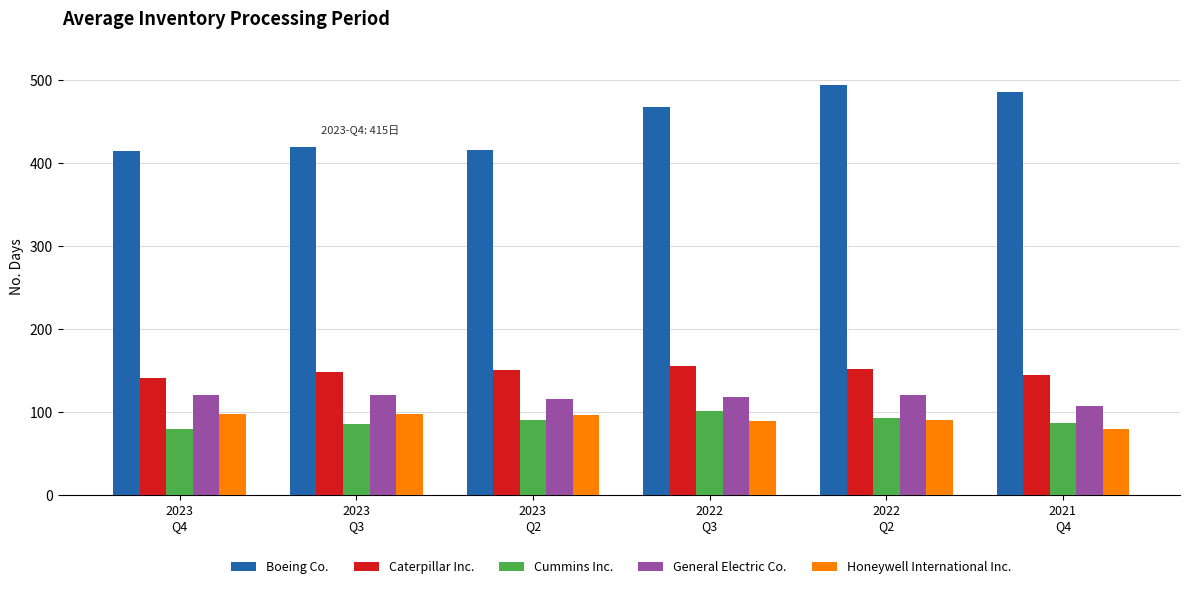

Which label corresponds to the largest value in the chart?

2022
Q2